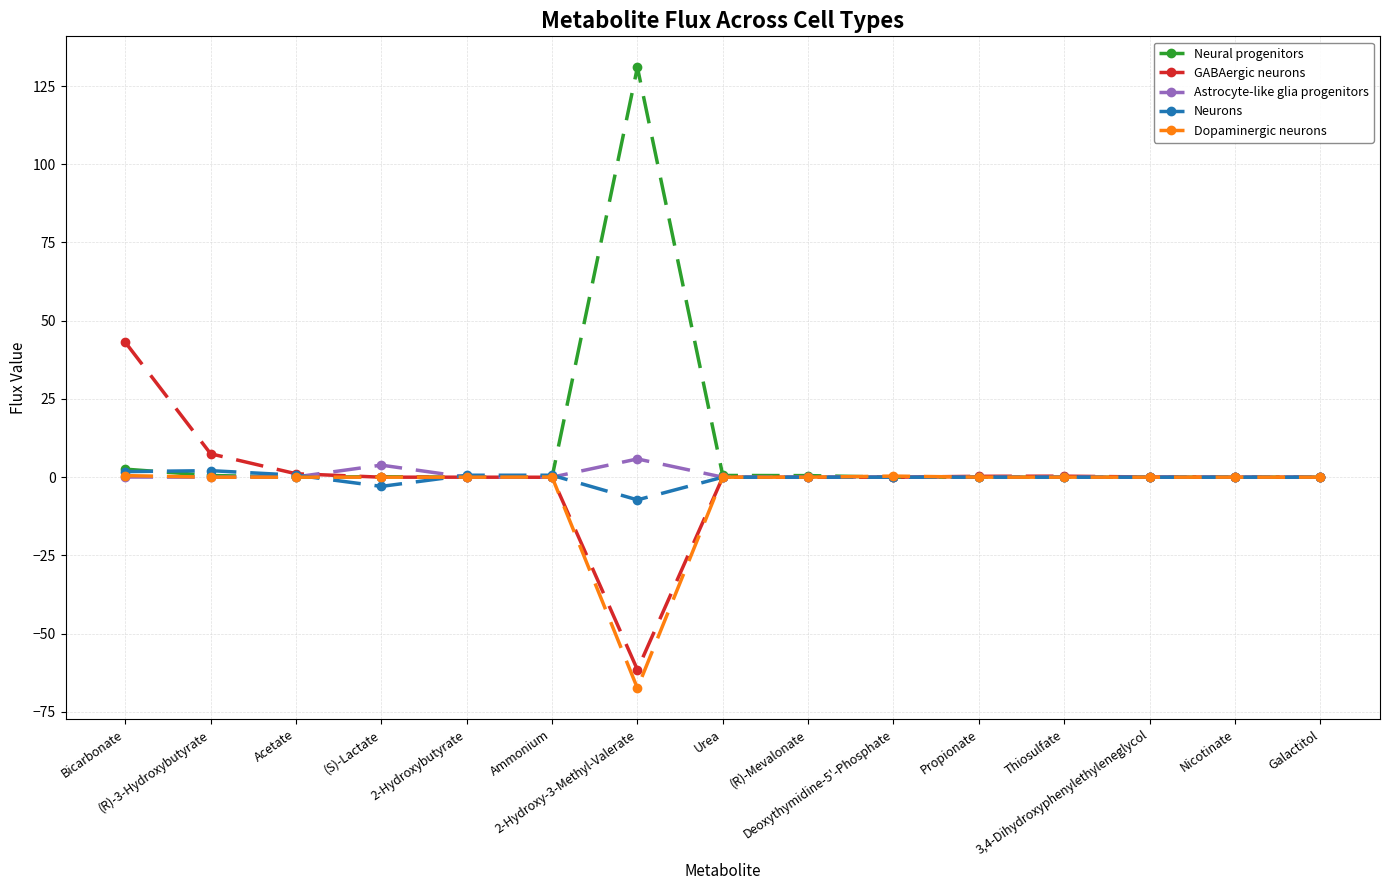

How many distinct data groups are displayed?

5